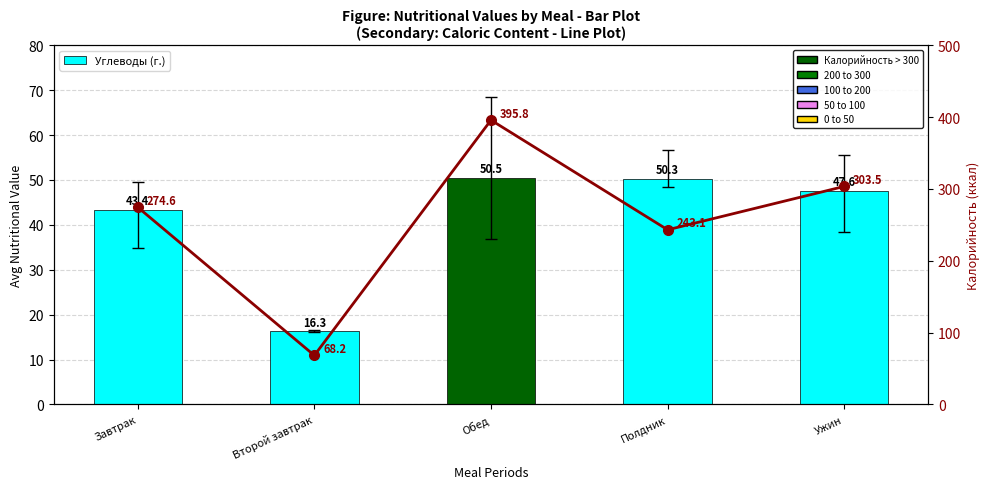

What position from the left is Полдник?

4